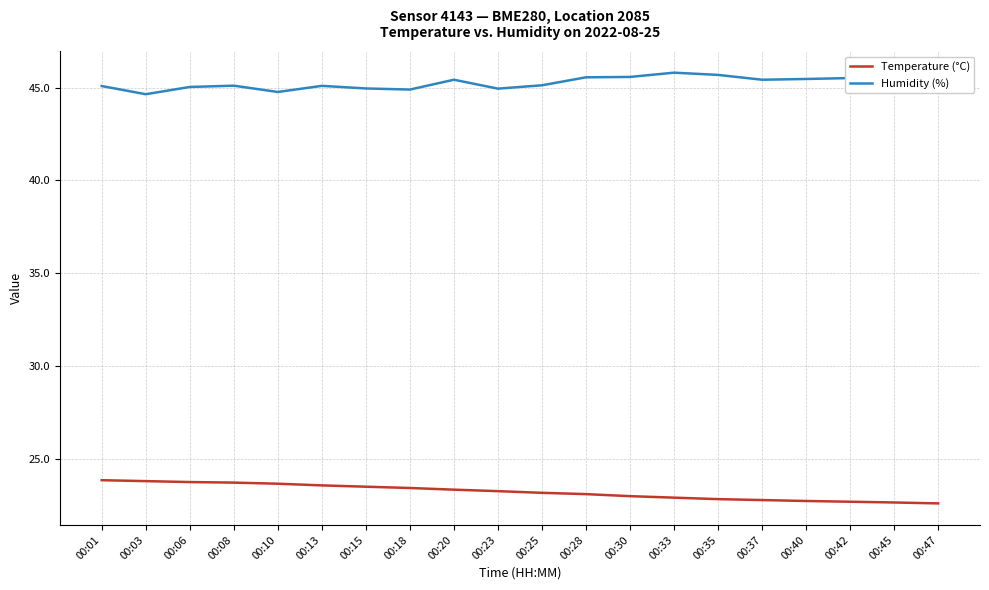

What is the approximate value of Humidity (%) at 00:40?

45.5